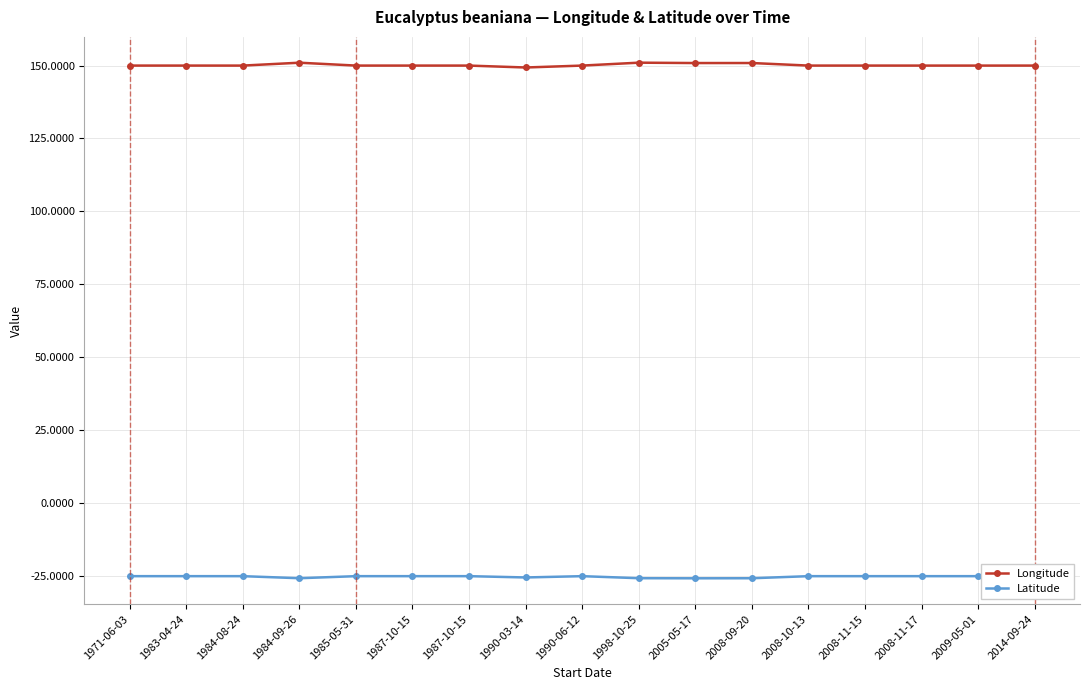

What is the value of the Longitude point at the 1st from the left?

150.0